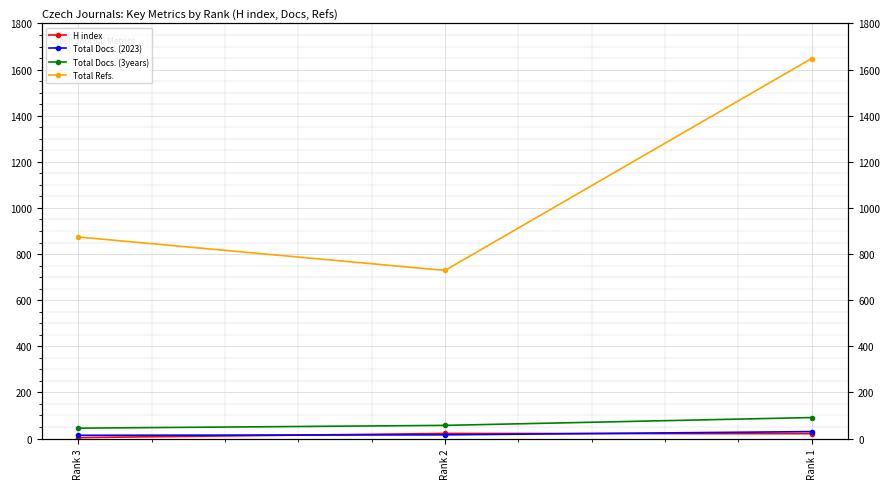

Count the number of data series in this chart.

4